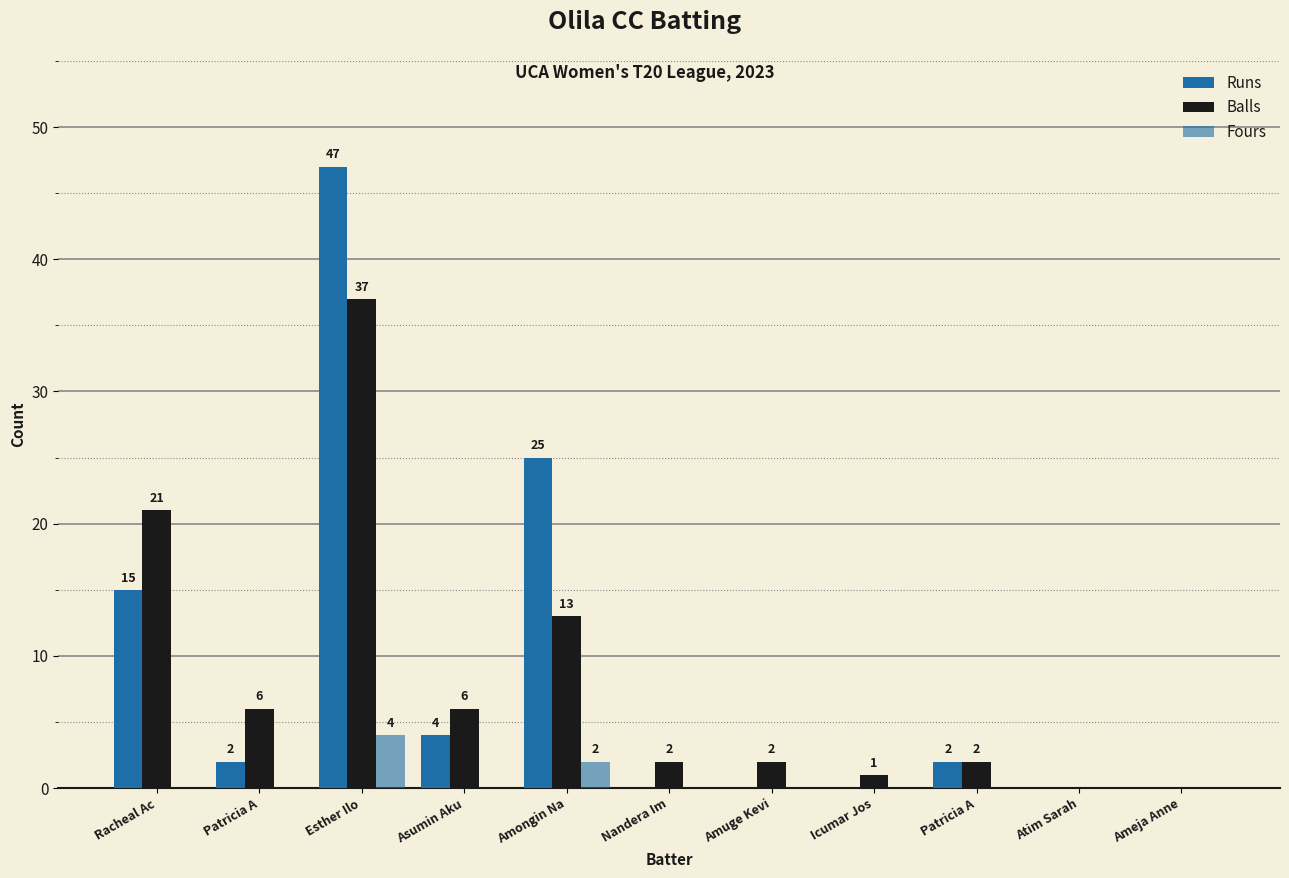

Reading left to right, list all the values displayed in this chart.

Runs: 15	2	47	4	25	0	0	0	2	0	0
Balls: 21	6	37	6	13	2	2	1	2	0	0
Fours: 0	0	4	0	2	0	0	0	0	0	0